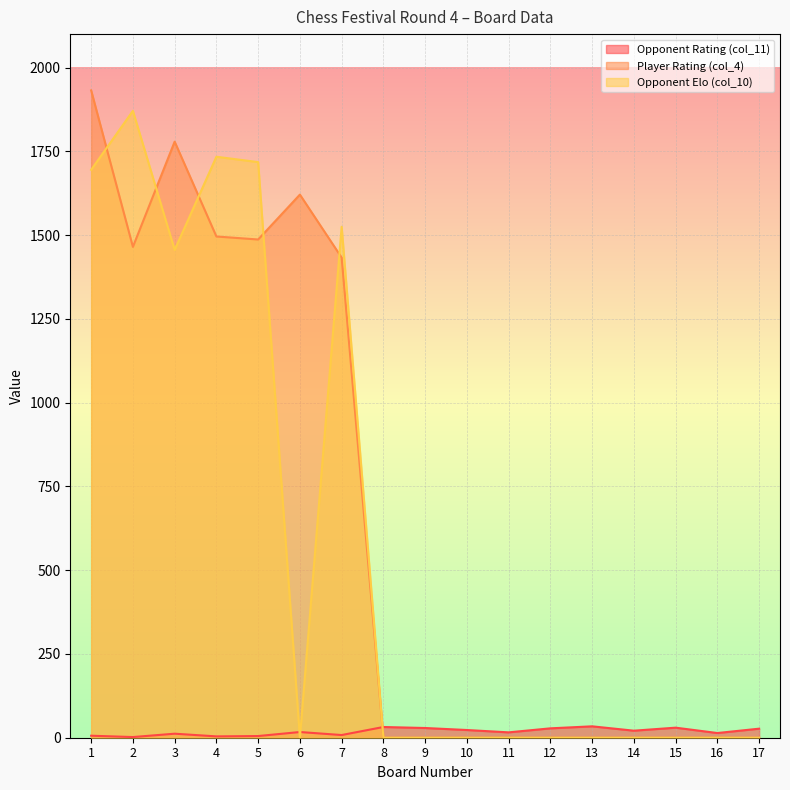

Which label corresponds to the smallest value in the chart?

8